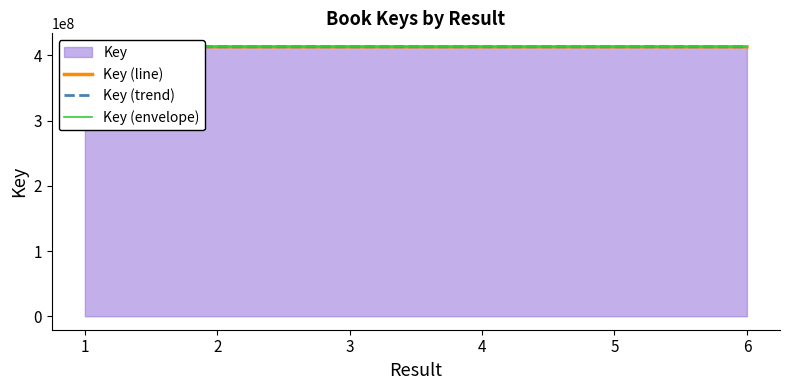

Which series has the largest total across all categories?

Key (line)